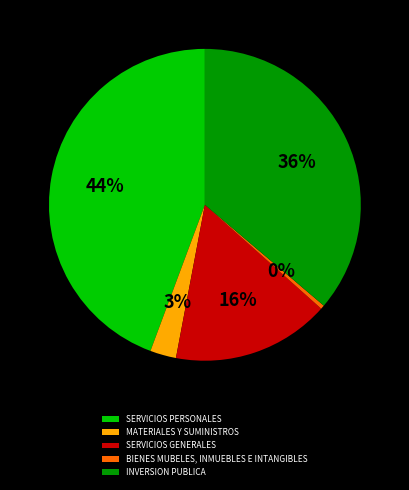

Does BIENES MUBELES, INMUEBLES E INTANGIBLES account for over 50% of the chart?

No